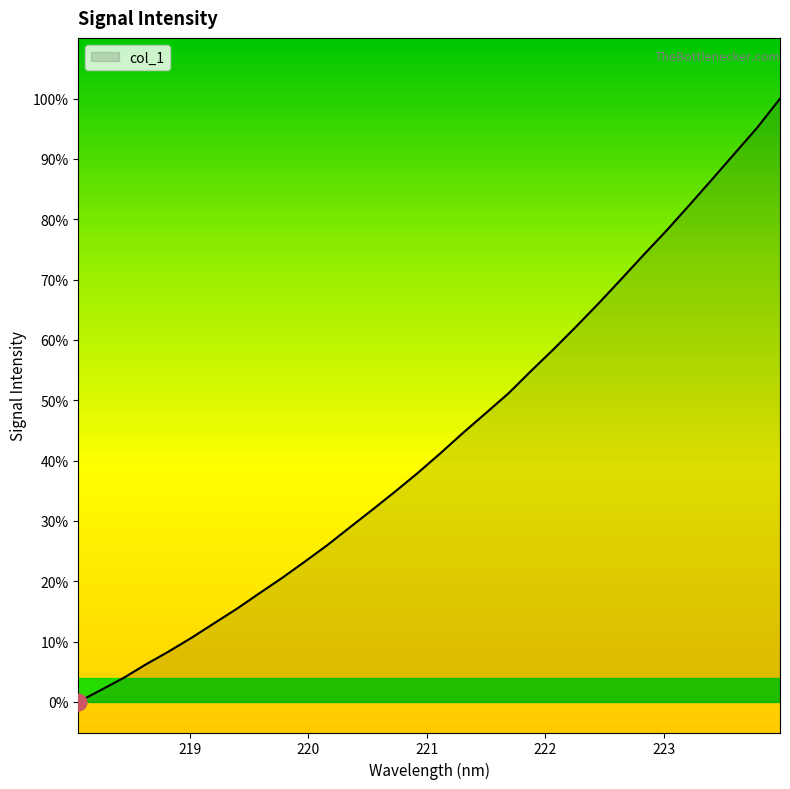

Does the chart have visible grid lines?

No